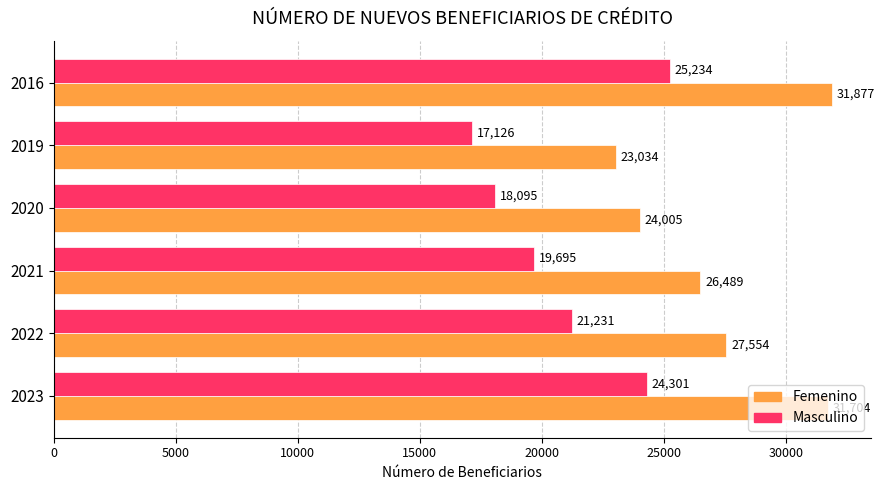

Where is Femenino nearest to the value 27455?

2022